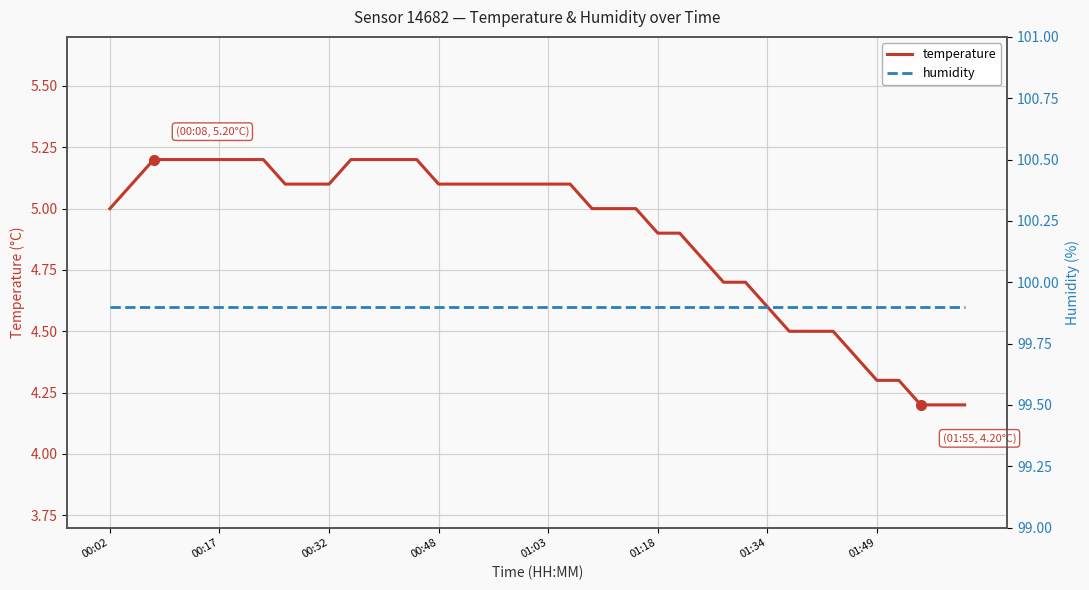

At how many categories does at least one series exceed 63?

40